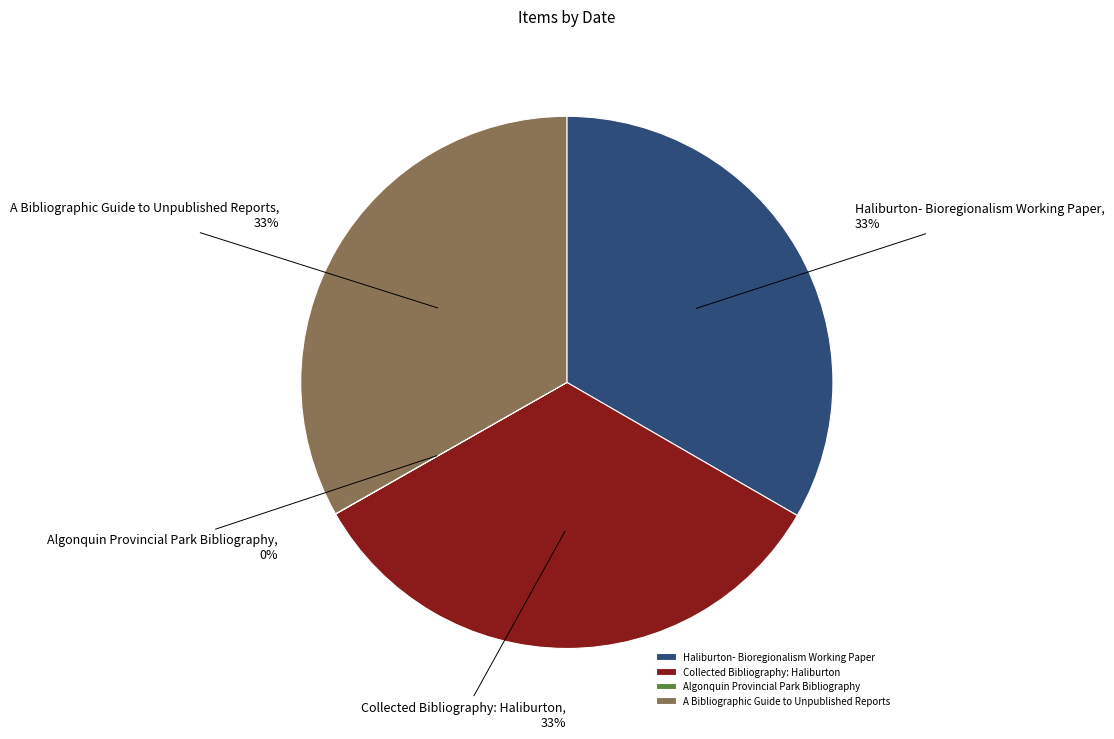

Is there a majority slice in this chart?

No